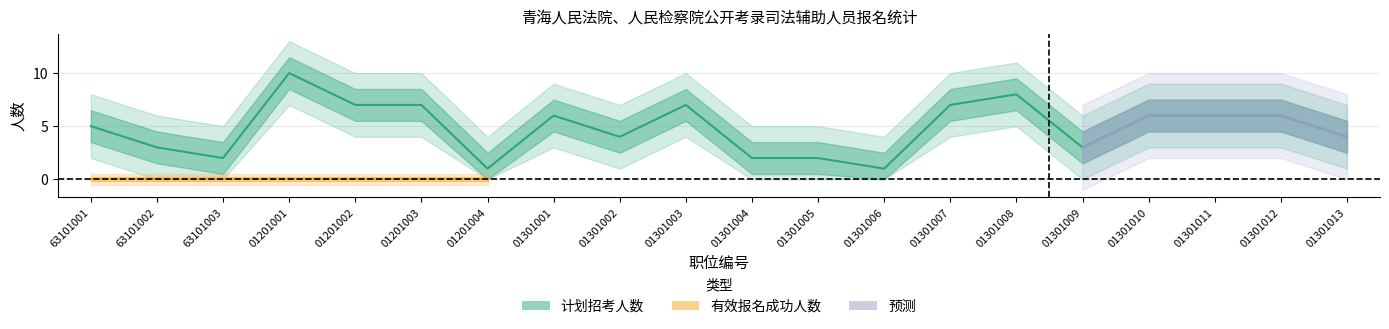

What is the change in value from 01201003 to 01301008?

+1